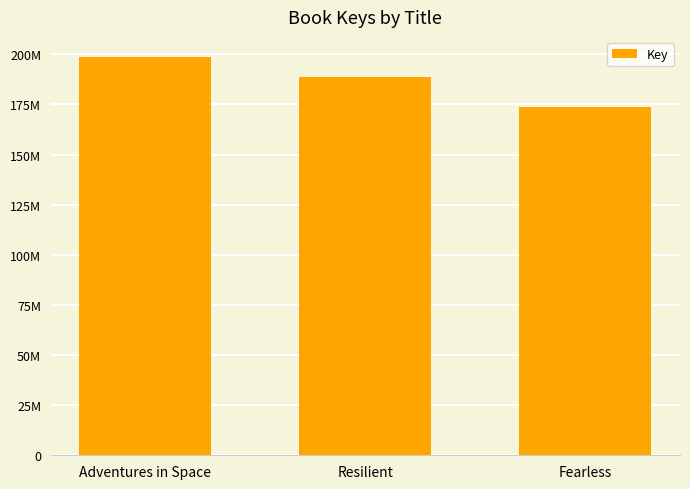

Between Fearless and Adventures in Space, which is larger?

Adventures in Space